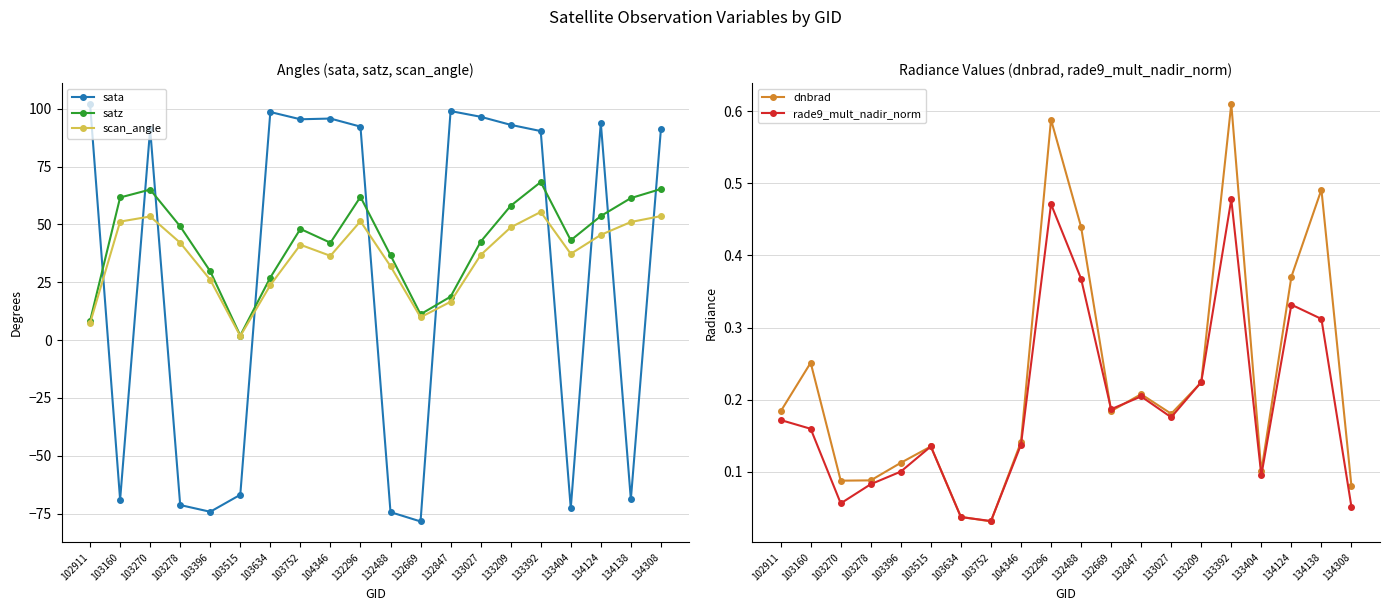

Which series has the largest range (max minus min)?

sata